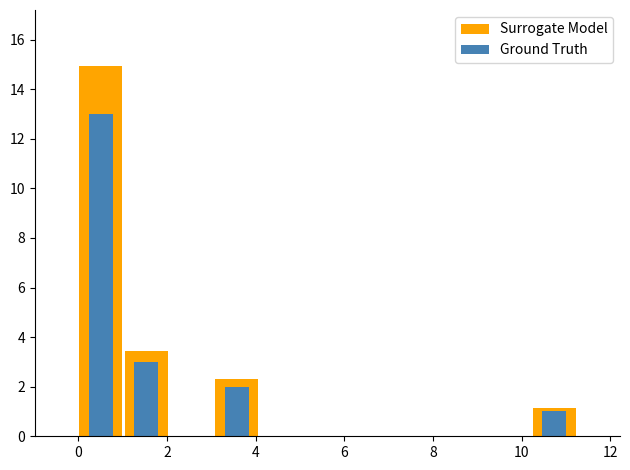

What is the label of the 6th bar from the right?

6